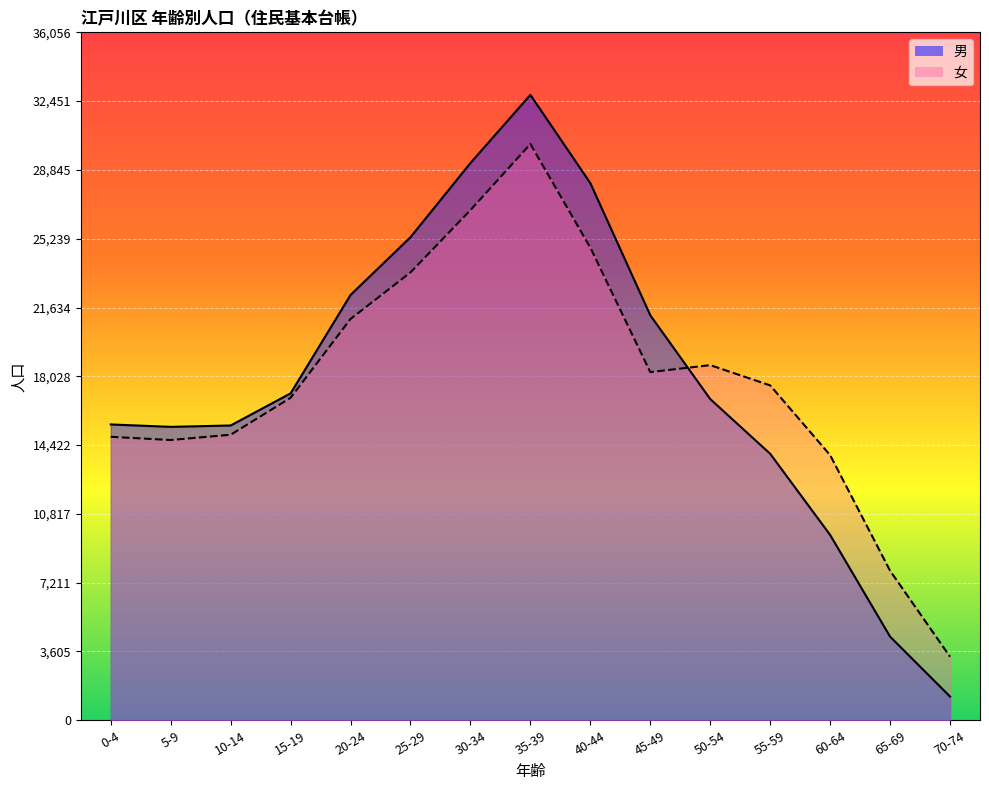

Reading right to left, what are all the values shown in this chart?

男: 1243	4383	9714	13968	16836	21227	28154	32779	29206	25320	22292	17134	15451	15379	15505
女: 3332	7838	13896	17552	18614	18249	24773	30203	26739	23473	21035	16902	14966	14689	14858